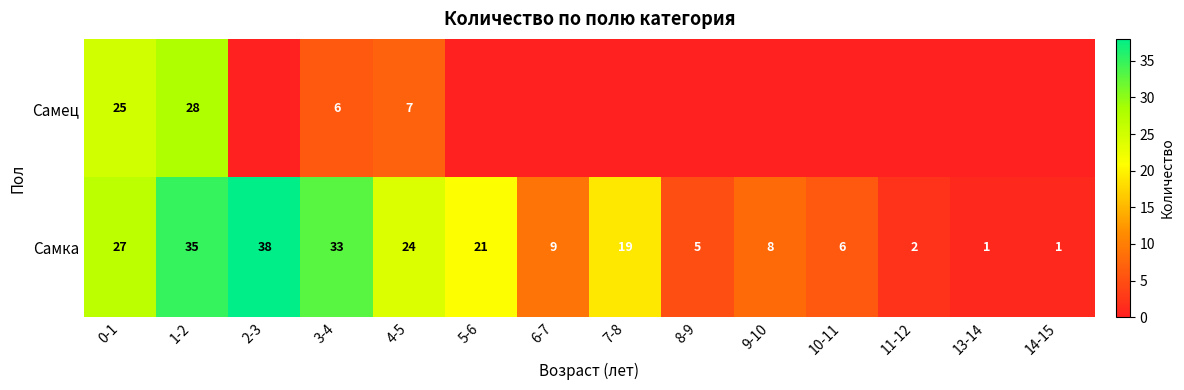

What is the total value across all series at 3-4?

39